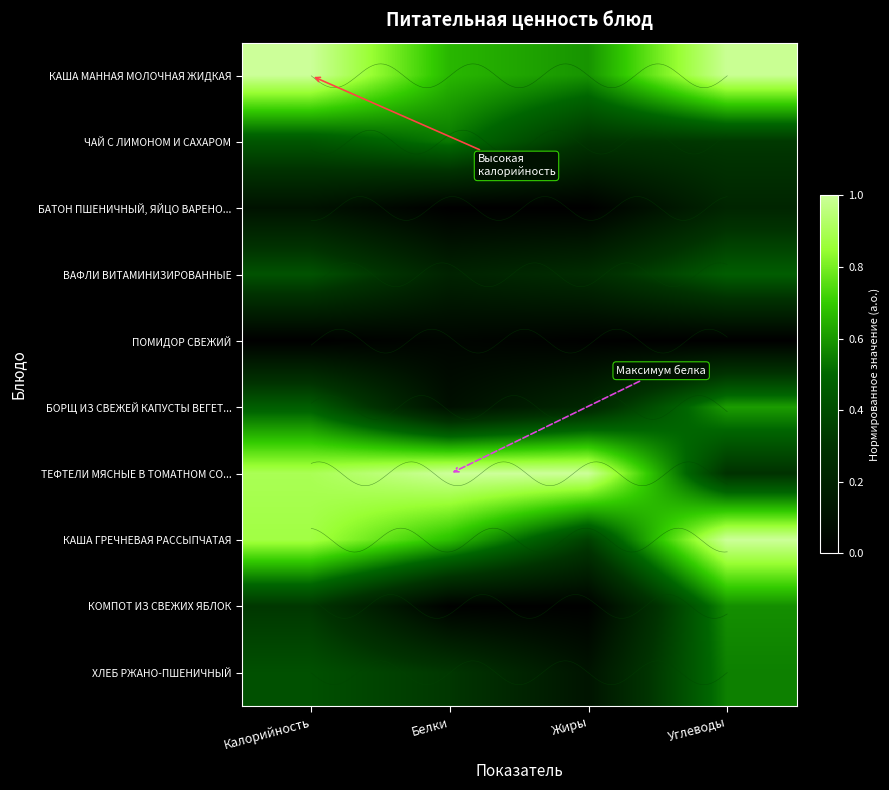

Which label corresponds to the smallest value in the chart?

Белки